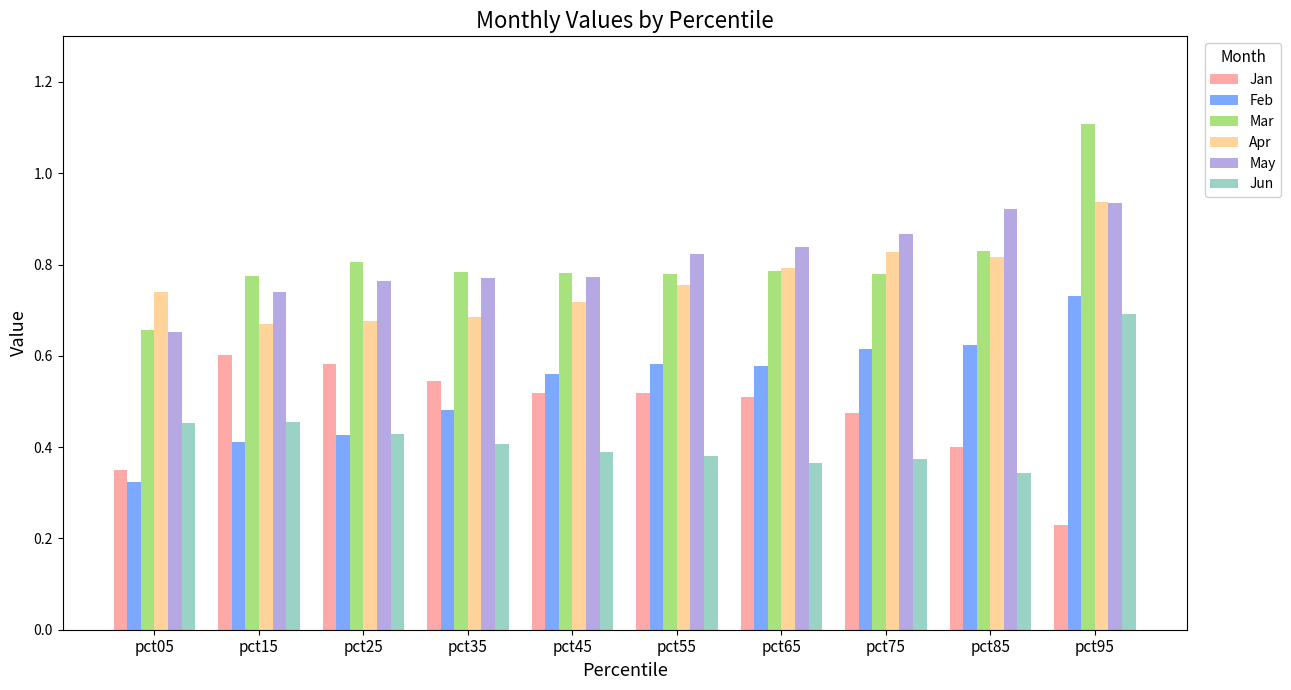

What is the greatest value displayed?

1.1